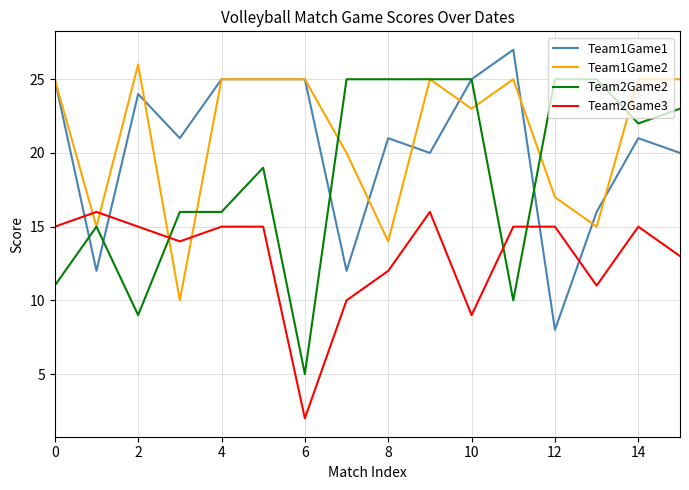

What is the maximum value shown in the chart?

27